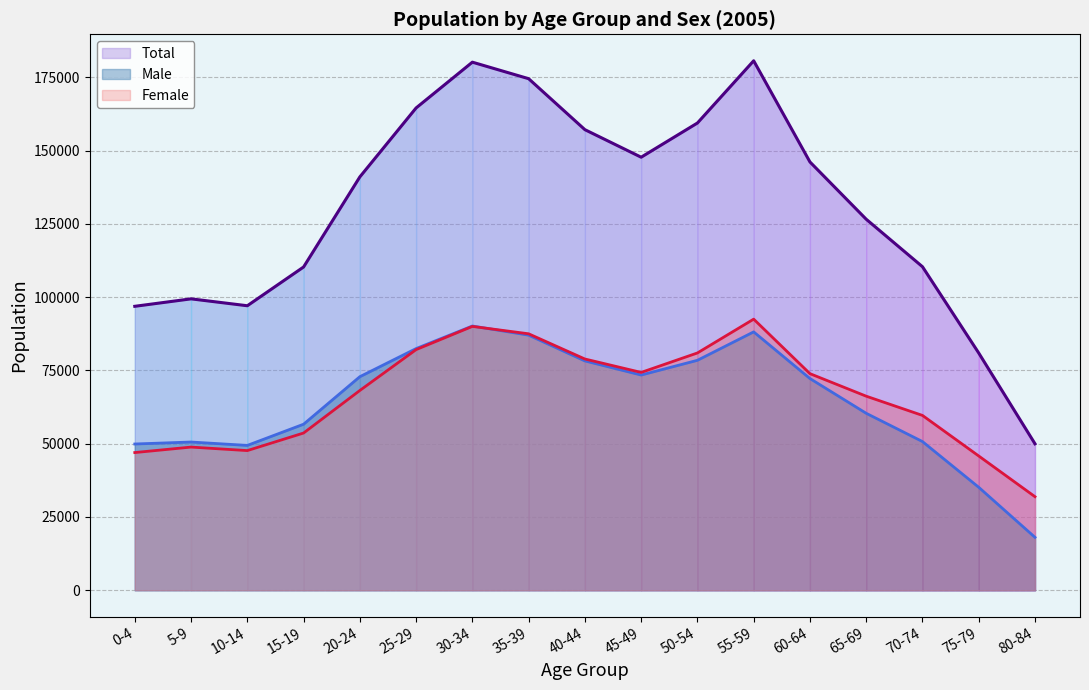

How many values in the Total series exceed 141041?

8